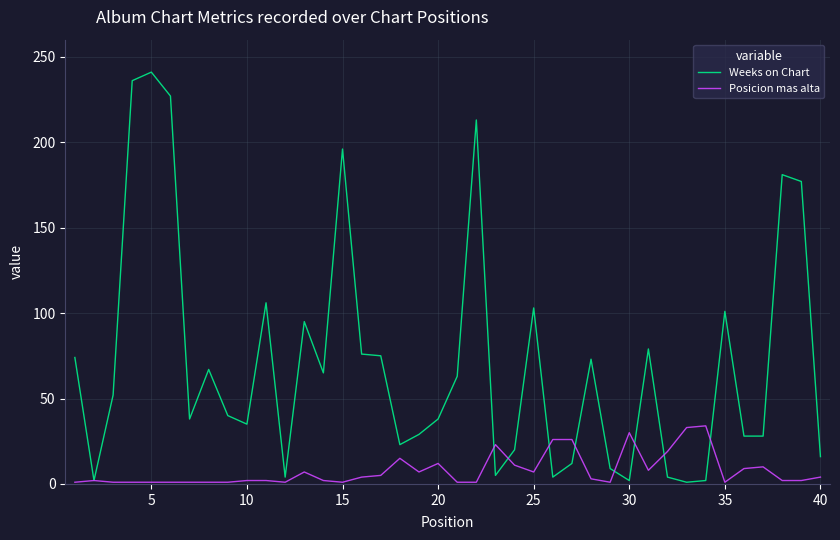

Which series has the largest total across all categories?

Weeks on Chart